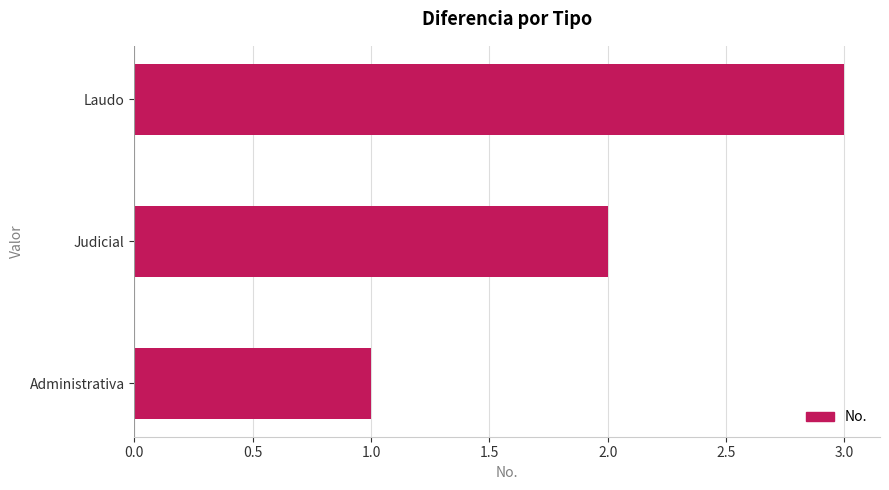

List the labels in order of value, smallest first.

Administrativa, Judicial, Laudo